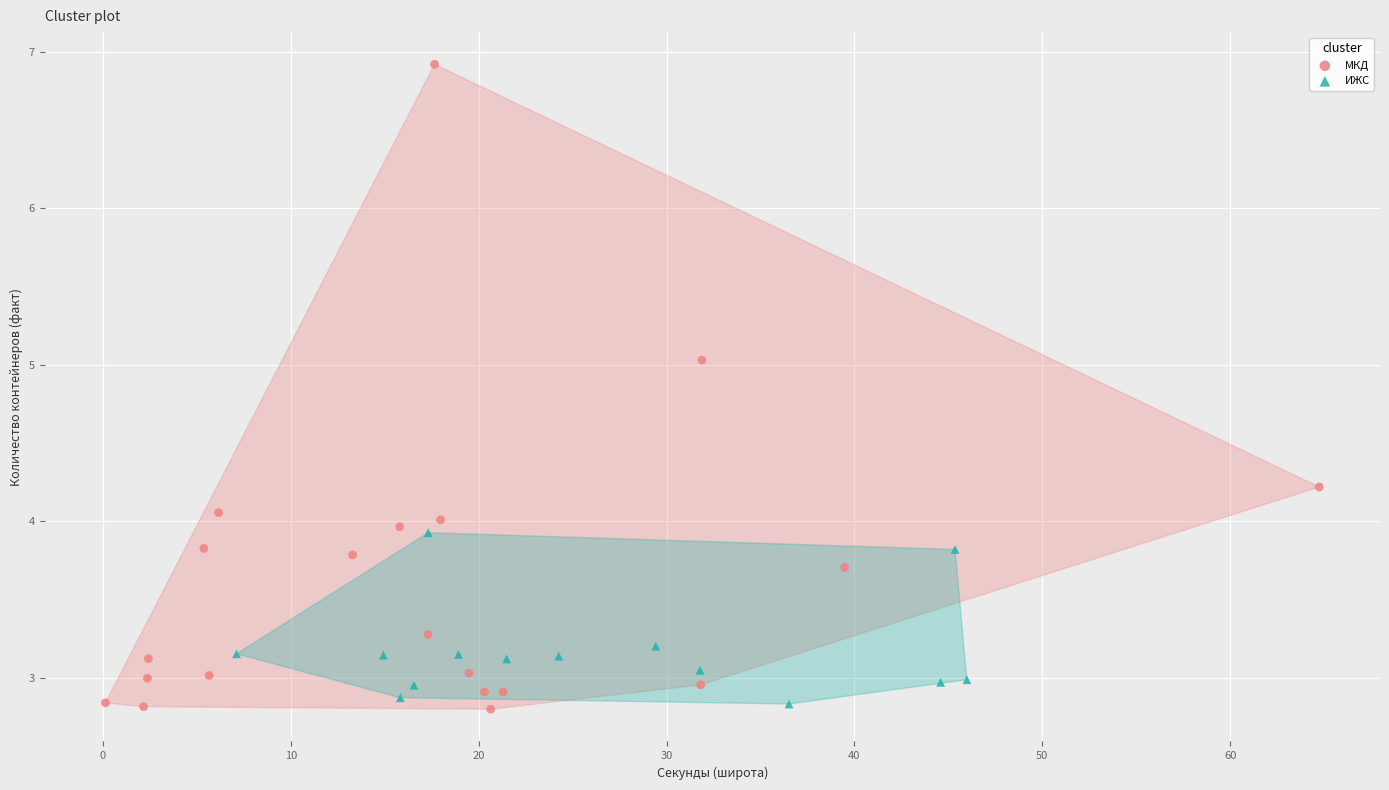

Which series has the widest spread of Y values?

МКД